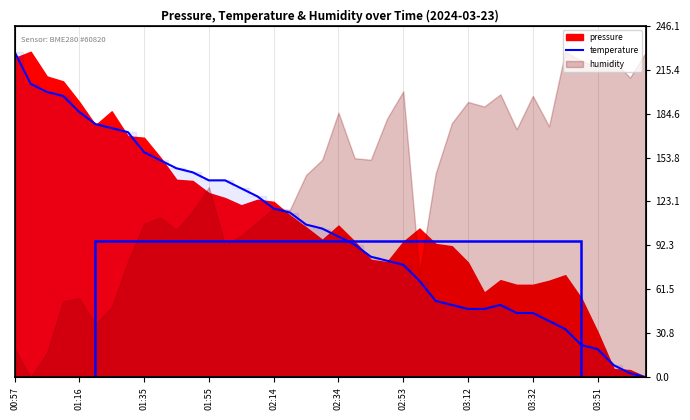

True or false: the data has more than 0 interior local peaks.

True